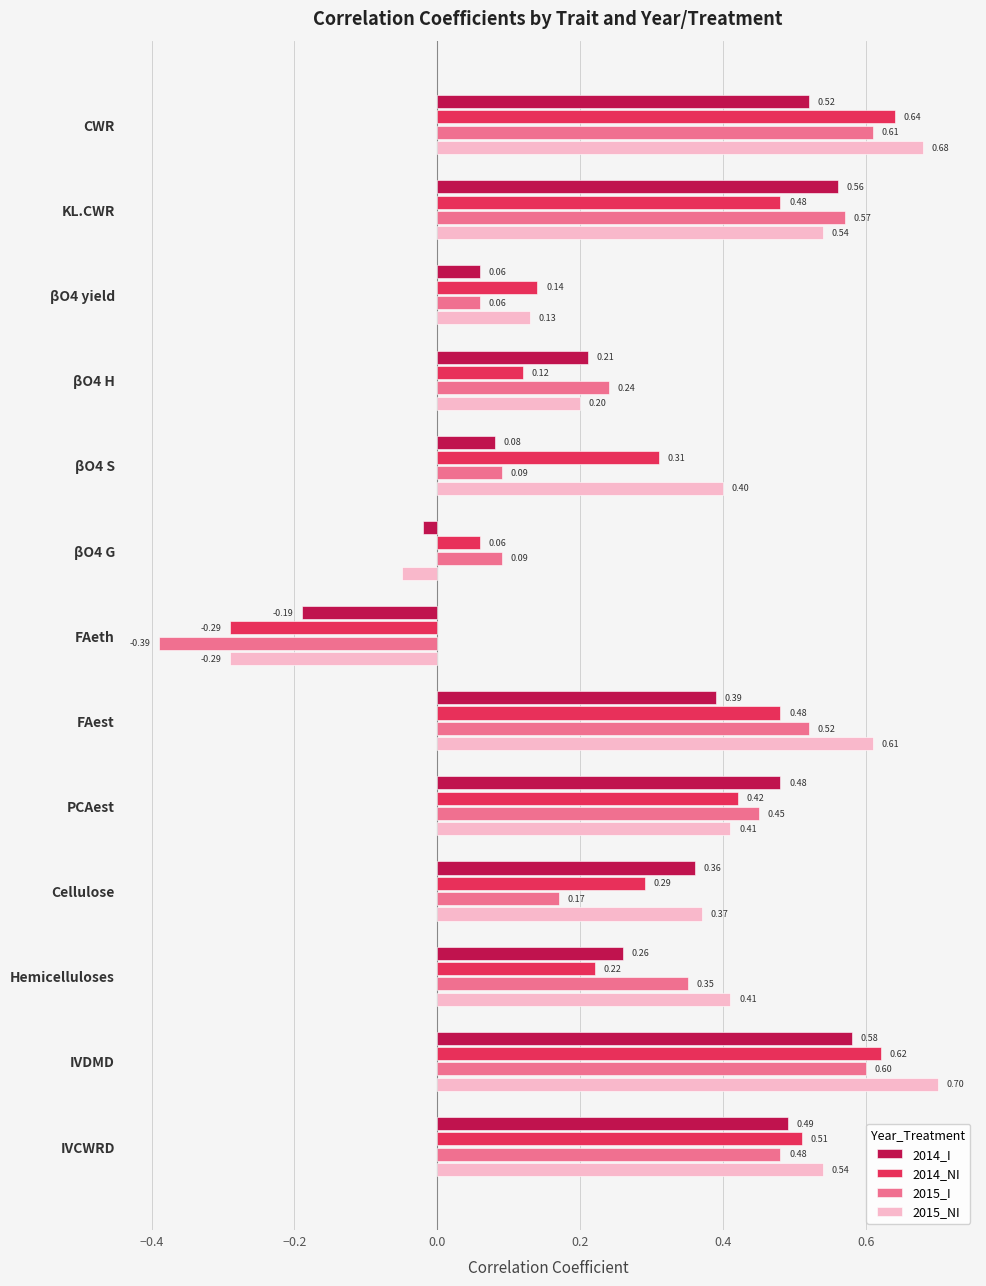

What is the difference between the maximum and minimum values in the 2014_I series?

0.8